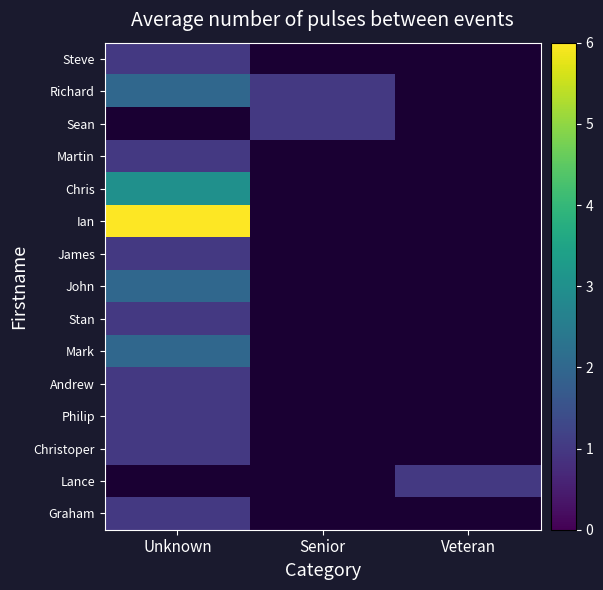

How many data points does each series have?

3